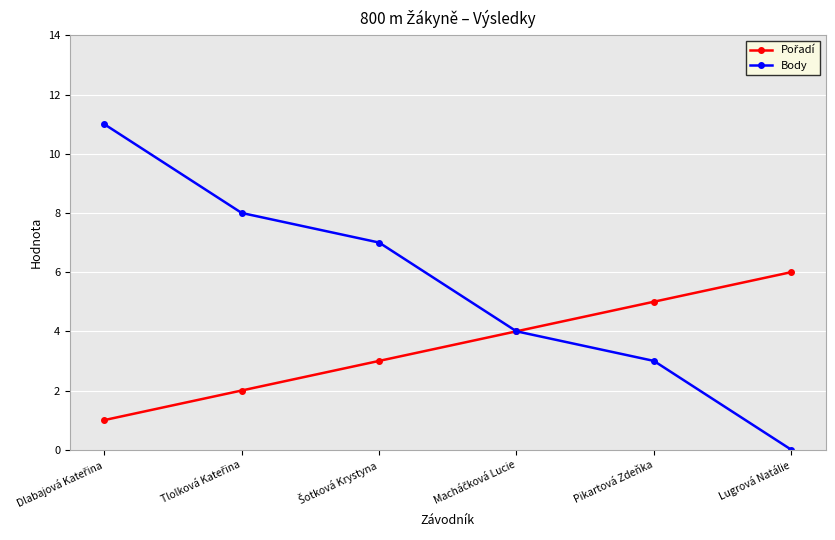

Which label corresponds to the smallest value in the chart?

Lugrová Natálie